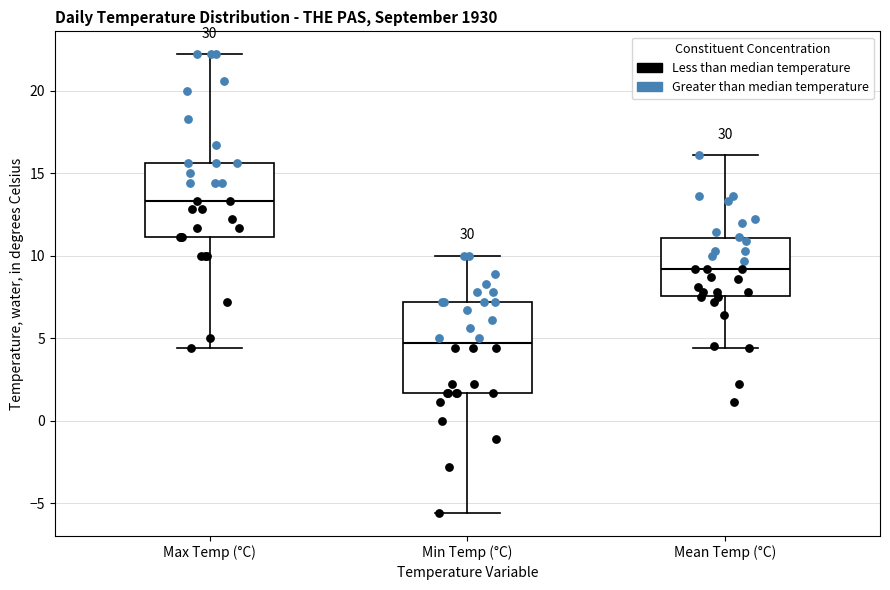

Reading left to right, read every box against the y-axis: the position of its median line, the range the box covers, and the ends of its whiskers. The values are not printed on the chart, so give them approximately, as read against the axis.

Max Temp (°C): median 13.5, box 11.0 to 15.5, whiskers 4.5 to 22.0
Min Temp (°C): median 4.5, box 1.5 to 7.0, whiskers -5.5 to 10.0
Mean Temp (°C): median 9.0, box 7.5 to 11.0, whiskers 4.5 to 16.0